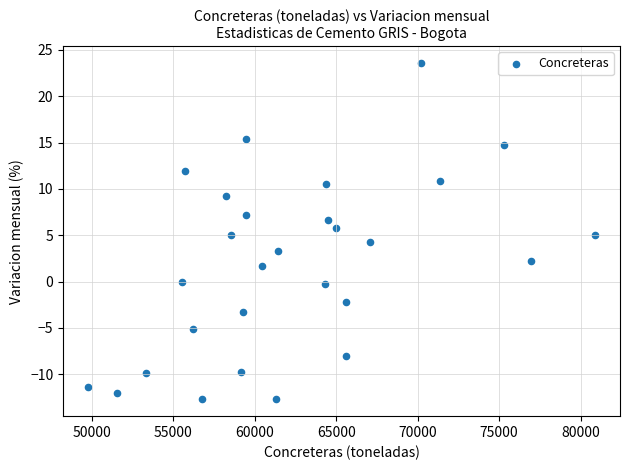

What is the range of X values (max minus min)?

31070.4